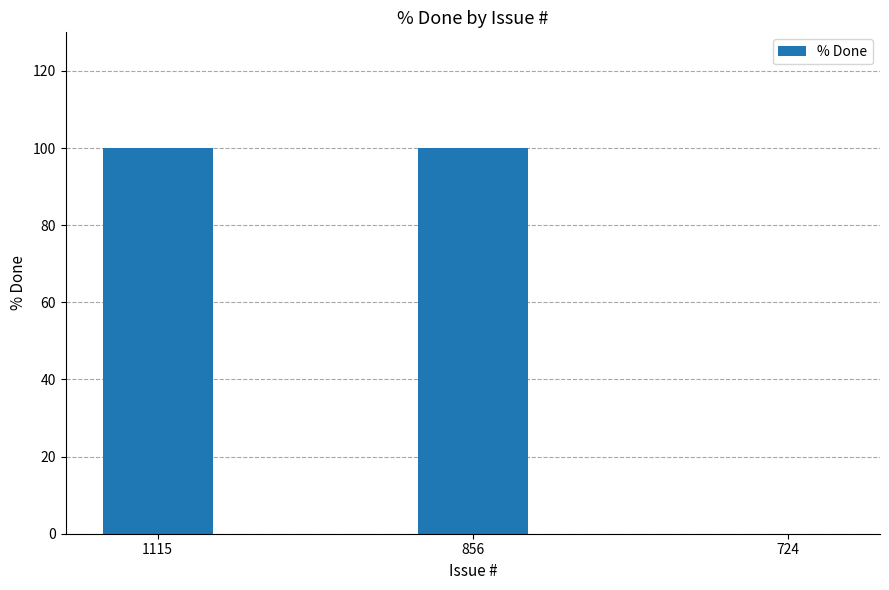

The value at 724 is 0. True or false?

True